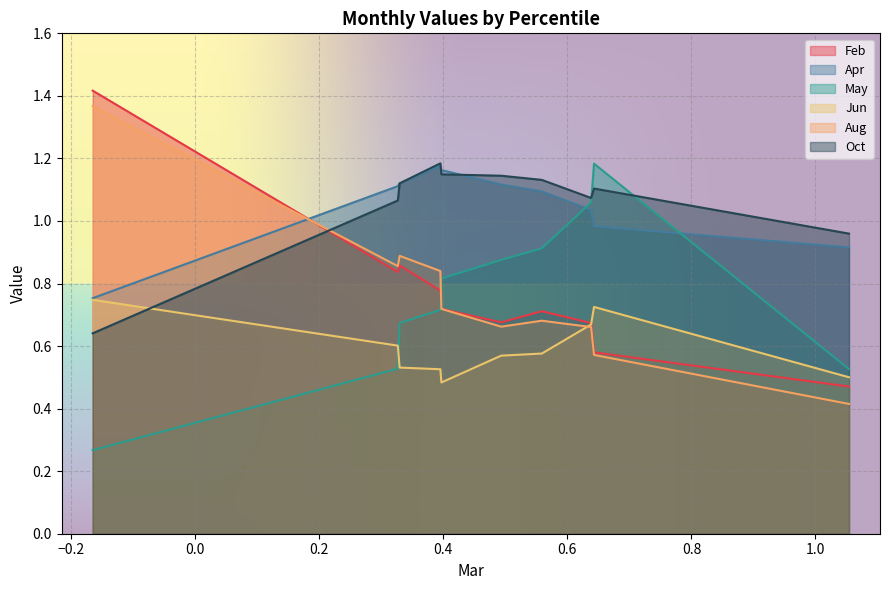

Reading right to left, transcribe all the data shown in this chart.

Feb: 0.5	0.6	0.7	0.7	0.7	0.7	0.8	0.9	0.8	1.4
Apr: 0.9	1.0	1.0	1.1	1.1	1.2	1.2	1.1	1.1	0.8
May: 0.5	1.2	1.1	0.9	0.9	0.8	0.7	0.7	0.5	0.3
Jun: 0.5	0.7	0.7	0.6	0.6	0.5	0.5	0.5	0.6	0.7
Aug: 0.4	0.6	0.7	0.7	0.7	0.7	0.8	0.9	0.9	1.4
Oct: 1.0	1.1	1.1	1.1	1.1	1.1	1.2	1.1	1.1	0.6